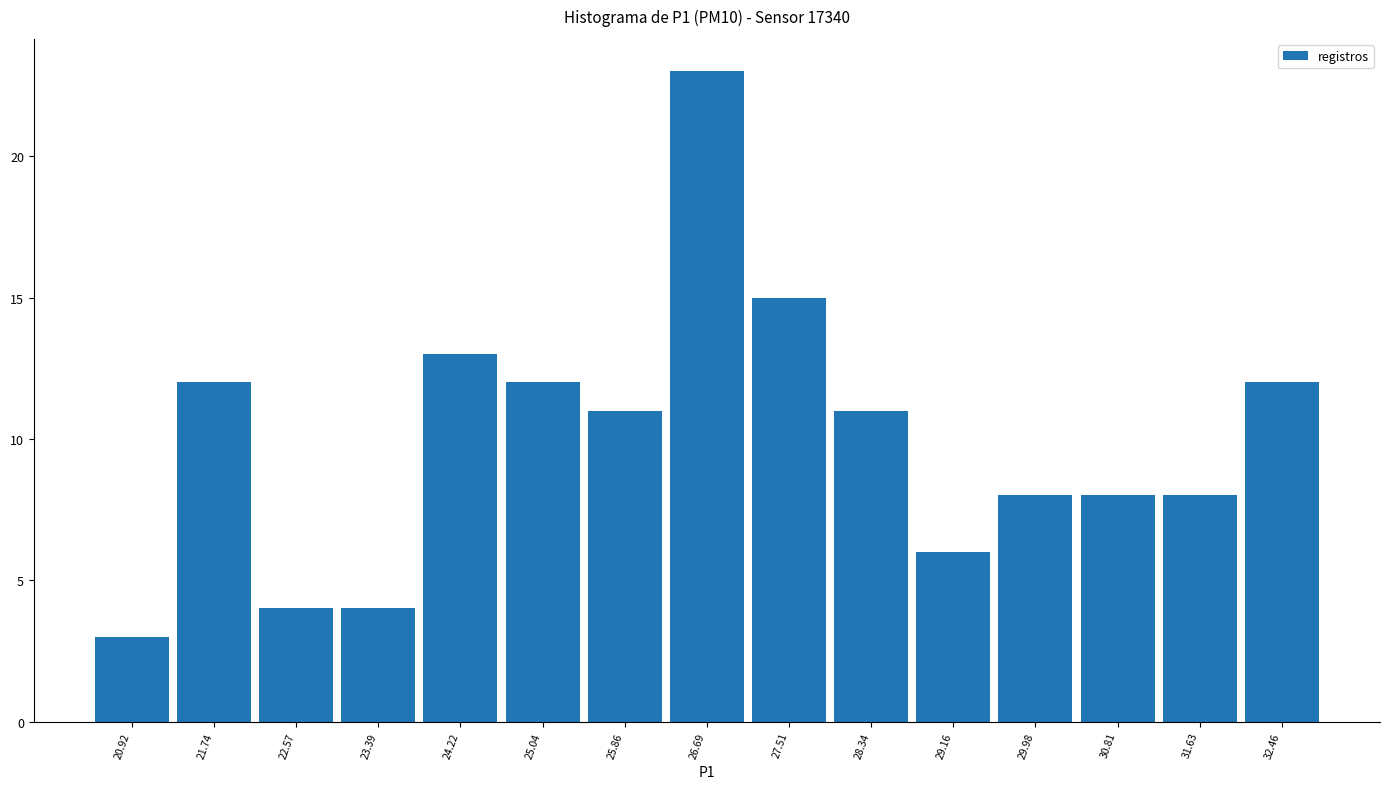

Reading left to right, what are all the values shown in this chart?

3	12	4	4	13	12	11	23	15	11	6	8	8	8	12